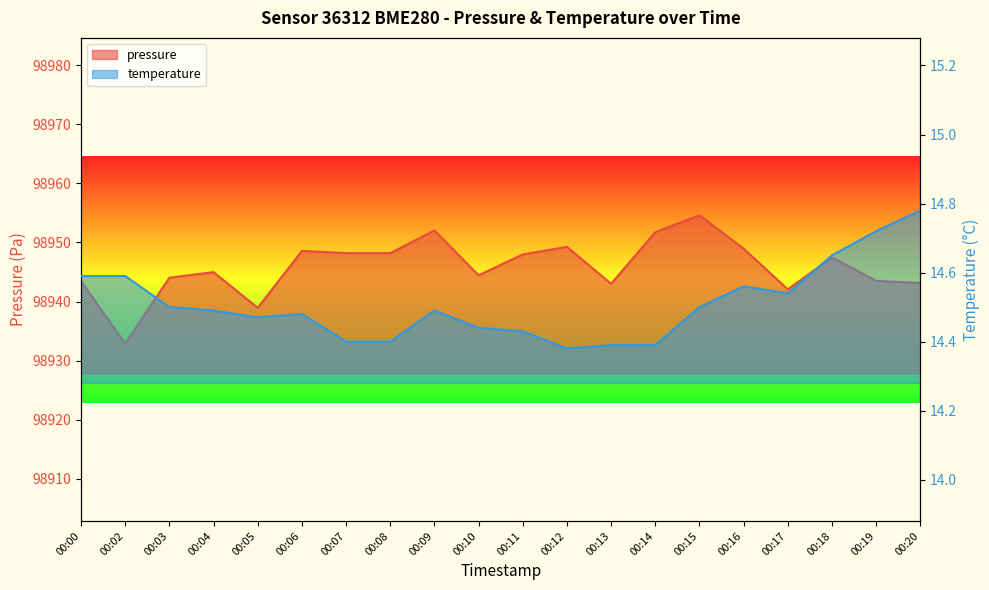

Does the chart display data point markers on the line(s)?

No